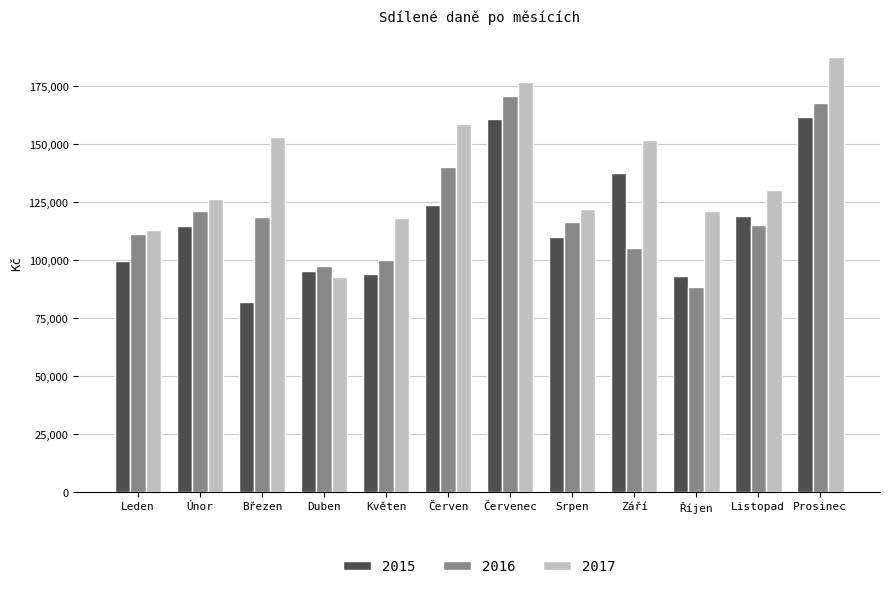

At how many categories does at least one series exceed 127379?

6